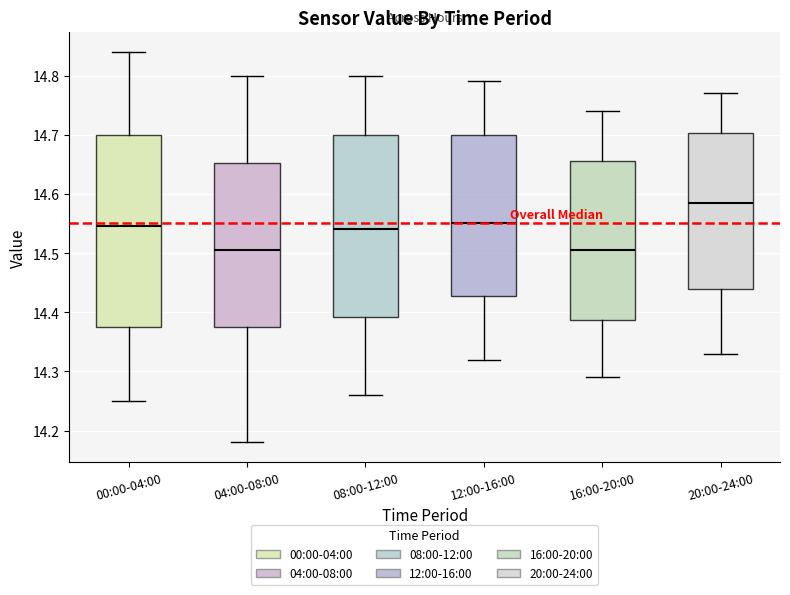

Reading left to right, transcribe this box plot: for each box, give where its median line is, the range the box spans, and where its two whiskers end, as read against the y-axis. The values are not printed on the chart, so give them approximately, as read against the axis.

00:00-04:00: median 14.55, box 14.38 to 14.70, whiskers 14.25 to 14.84
04:00-08:00: median 14.51, box 14.38 to 14.65, whiskers 14.18 to 14.80
08:00-12:00: median 14.54, box 14.39 to 14.70, whiskers 14.26 to 14.80
12:00-16:00: median 14.55, box 14.43 to 14.70, whiskers 14.32 to 14.79
16:00-20:00: median 14.51, box 14.39 to 14.66, whiskers 14.29 to 14.74
20:00-24:00: median 14.59, box 14.44 to 14.70, whiskers 14.33 to 14.77